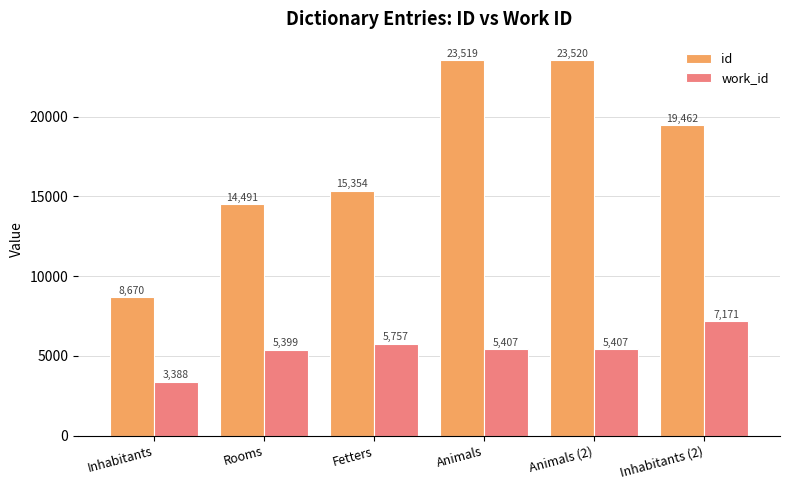

What value does the id series have at Inhabitants (2), to the nearest 10?

19460